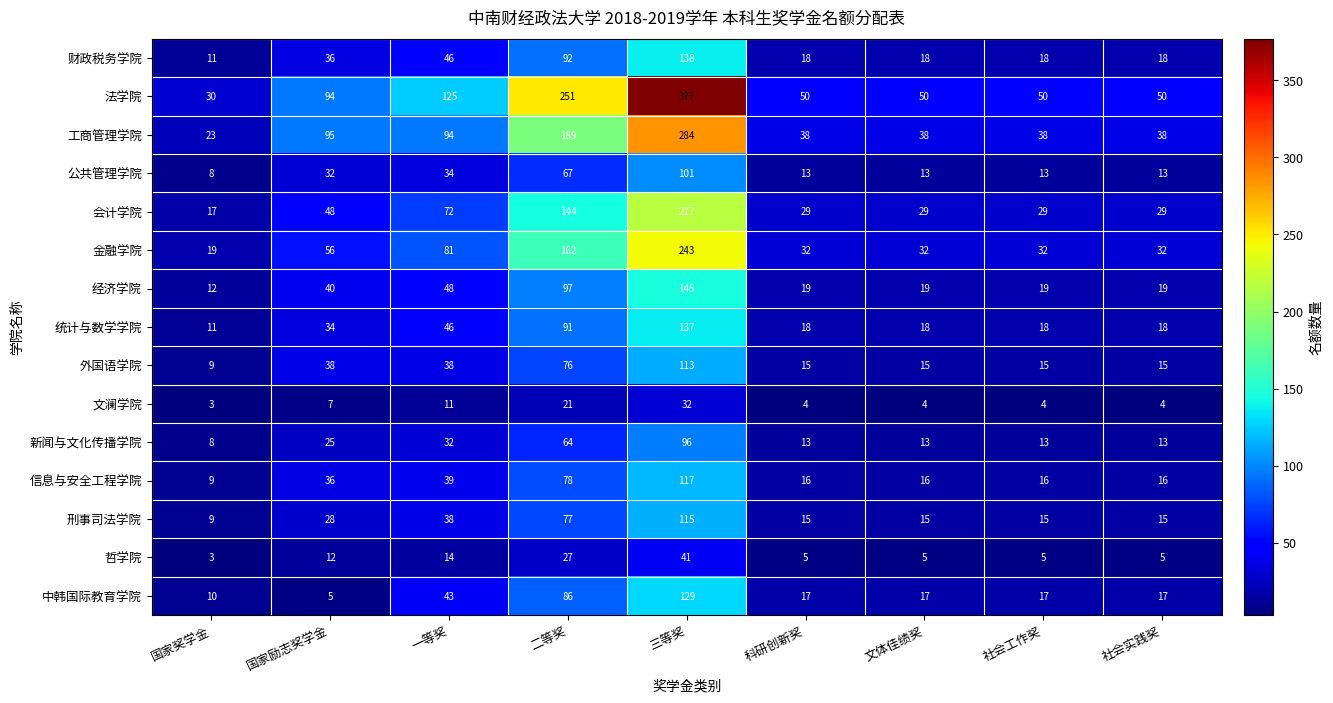

True or false: 金融学院 has a value of 243 at 三等奖.

True